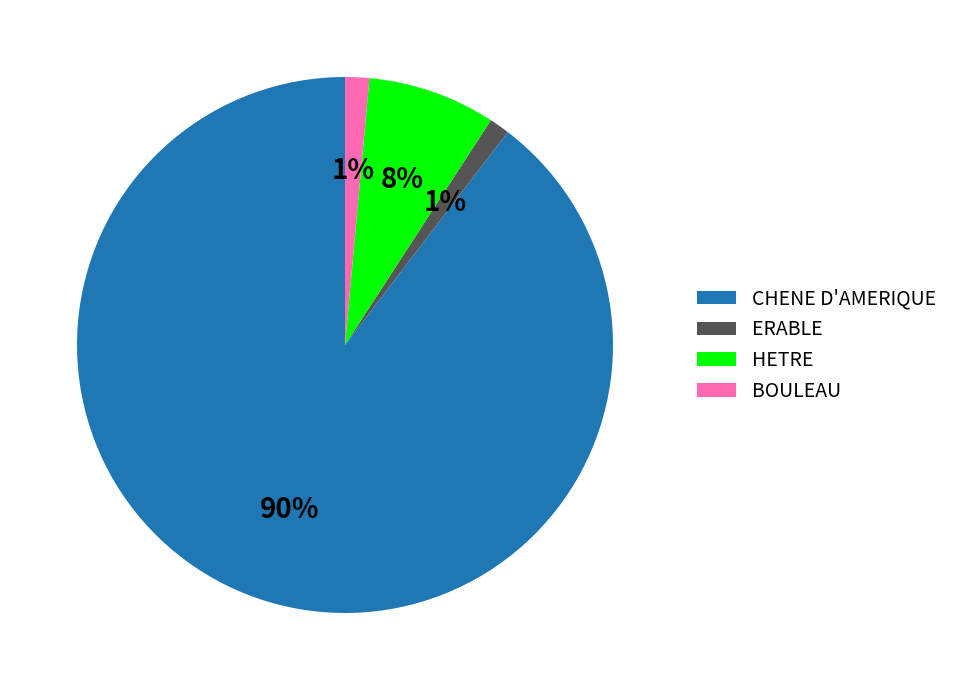

To the nearest percent, what is the combined percentage of ERABLE and CHENE D'AMERIQUE?

91%